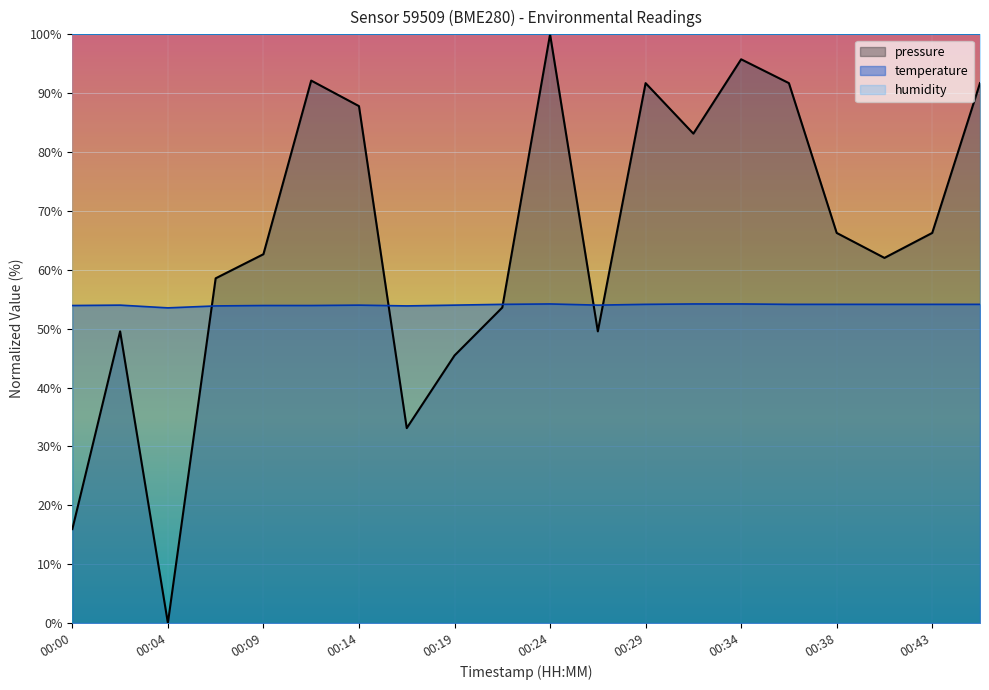

True or false: pressure has a value of 27.7 at 2023-04-08T00:07:23.

False